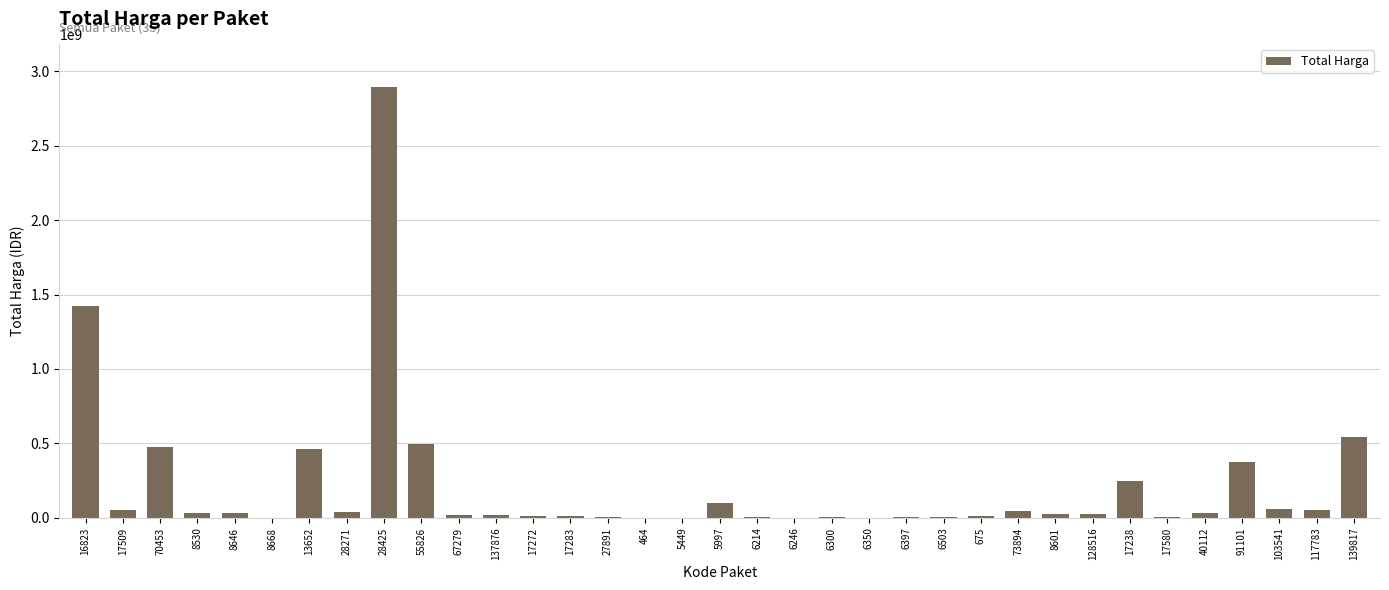

Which category has the highest value across all series?

28425